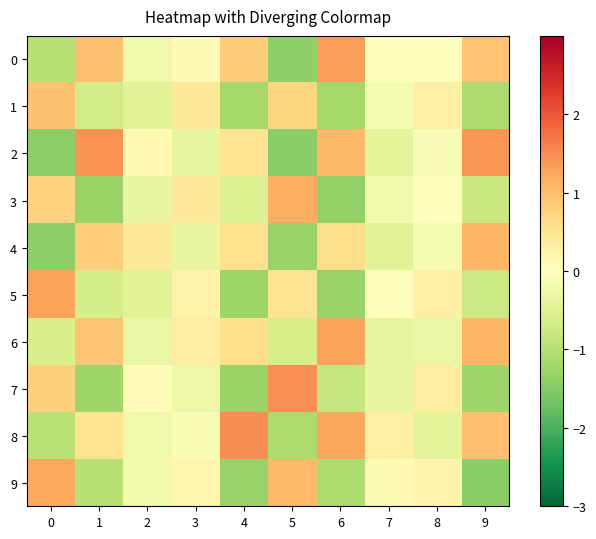

Which series has the largest total across all categories?

row_6